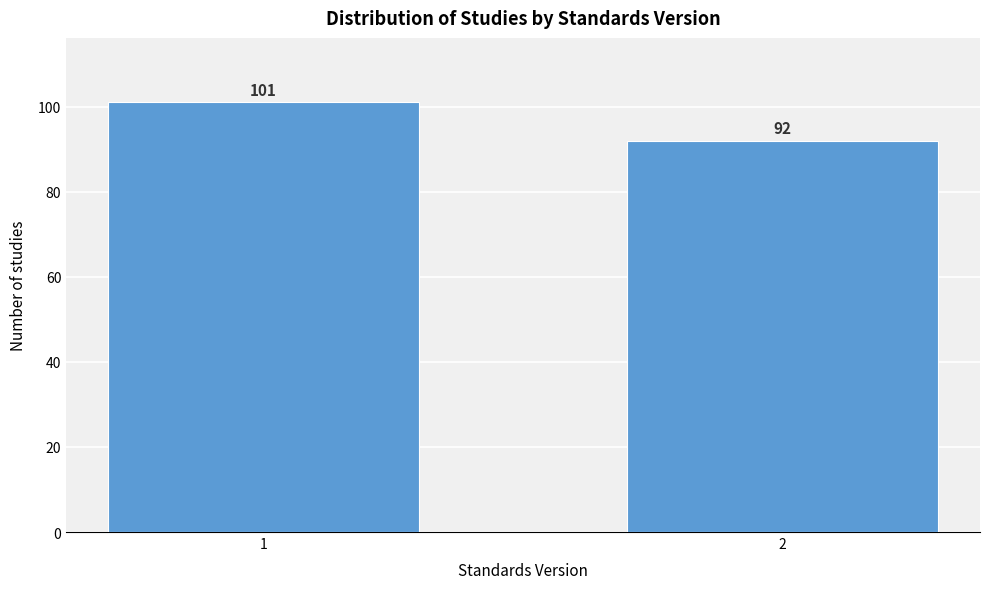

Reading right to left, extract all data points from this chart.

92	101